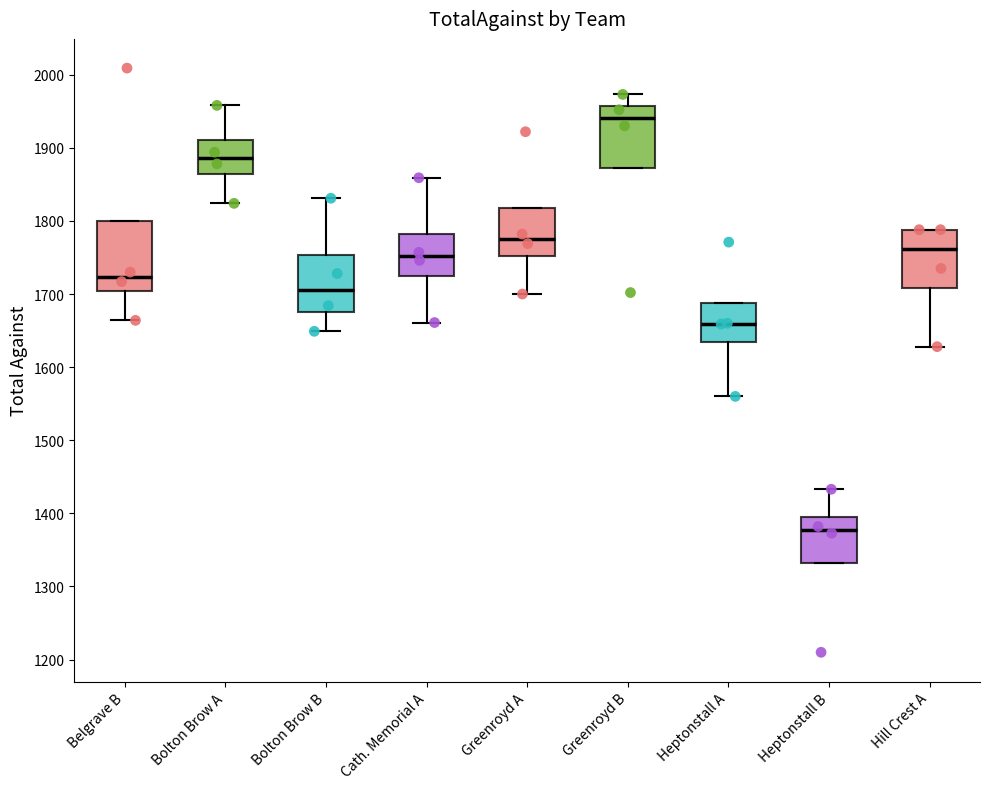

Which box has the highest median line?

Greenroyd B